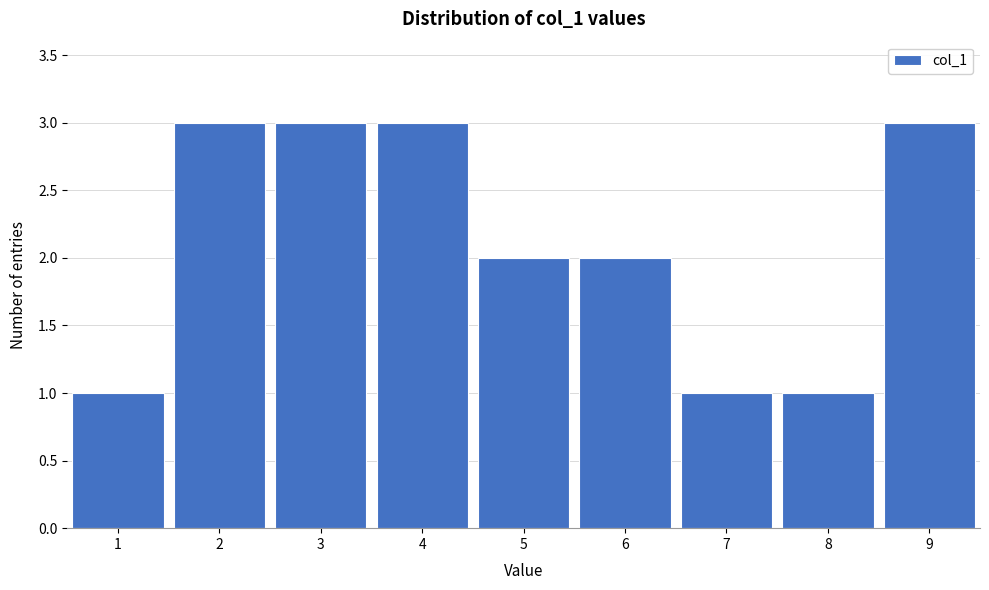

Reading left to right, list all the values displayed in this chart.

1	3	3	3	2	2	1	1	3